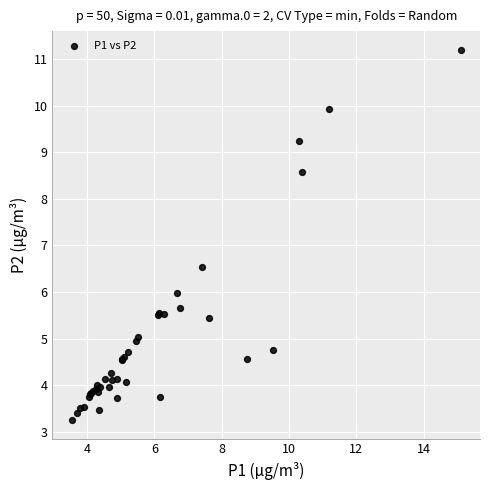

What Y value in the scatter plot is closest to 7?

6.5